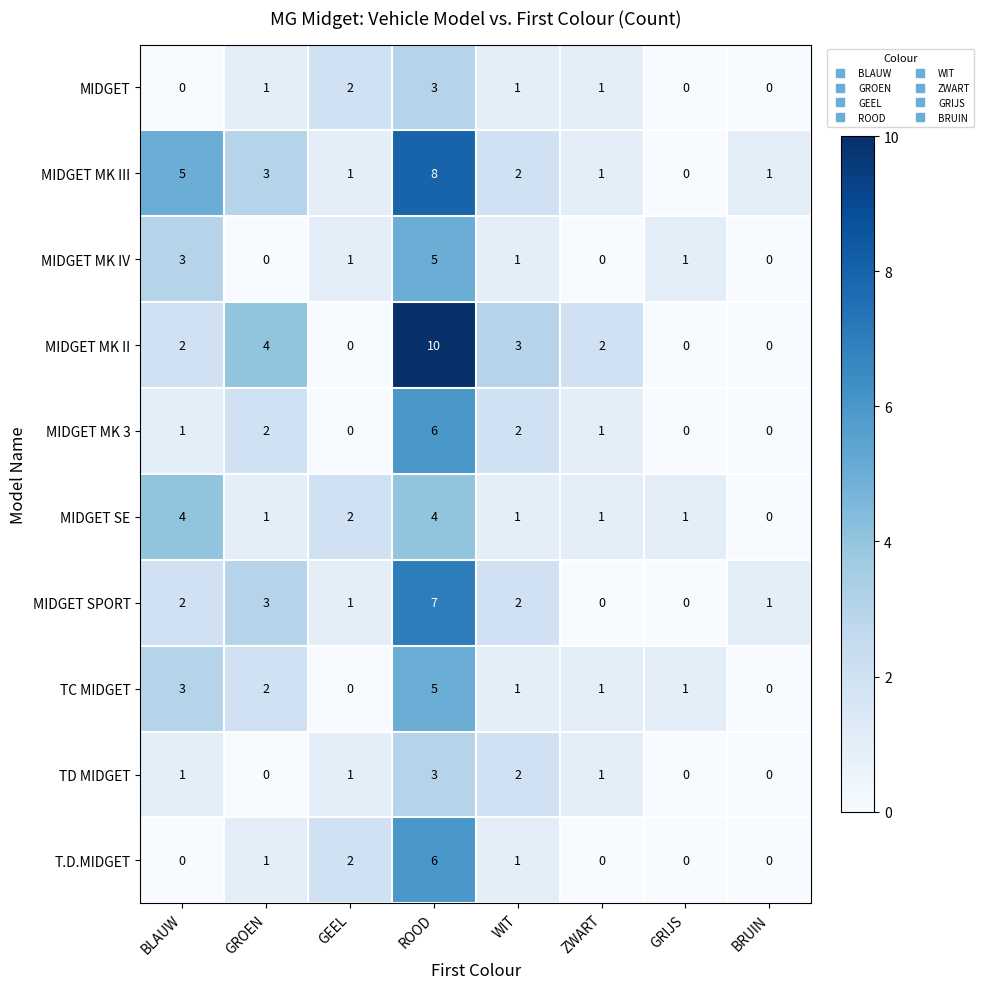

Between ROOD and WIT, which series saw the biggest shift?

MIDGET MK II